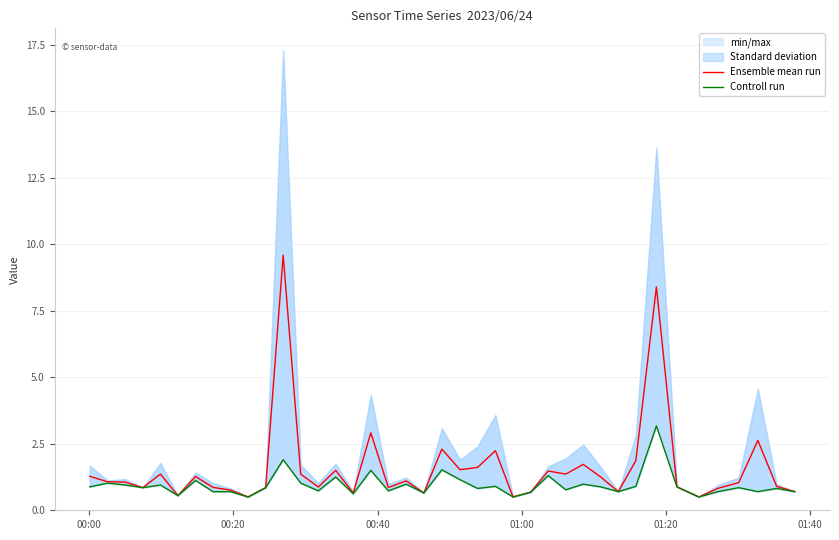

True or false: Controll run and Ensemble mean run intersect in this chart.

False